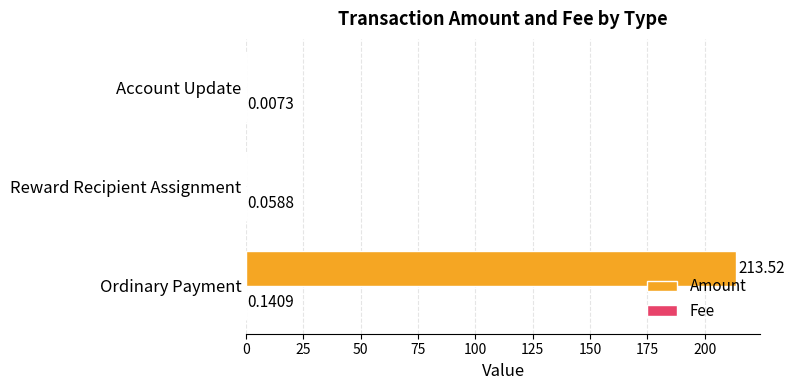

Which label corresponds to the largest value in the chart?

Ordinary Payment